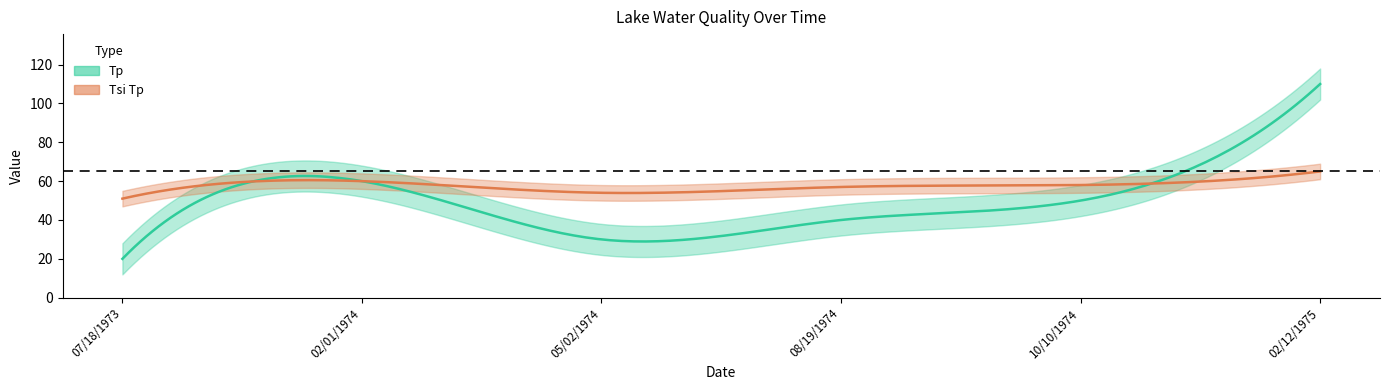

Where is the first local minimum for Tsi Tp?

05/02/1974